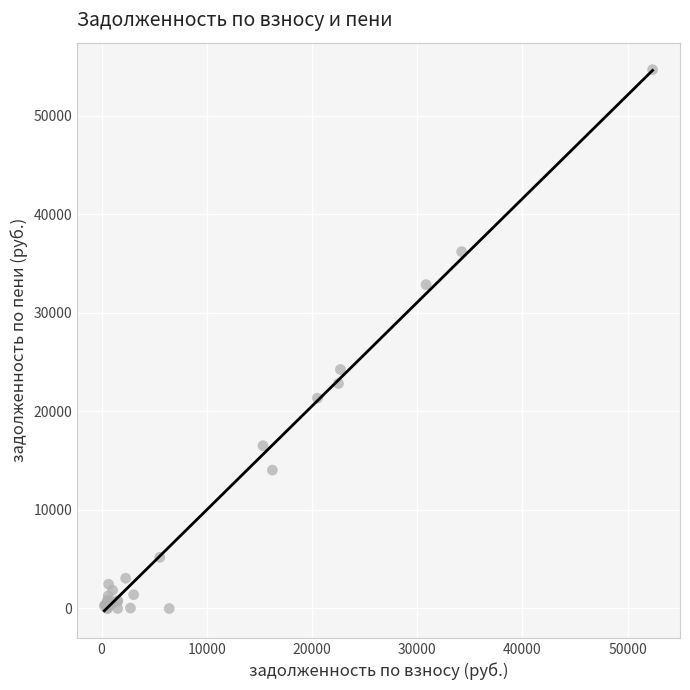

What Y value in the scatter plot is closest to 27342?

24261.3